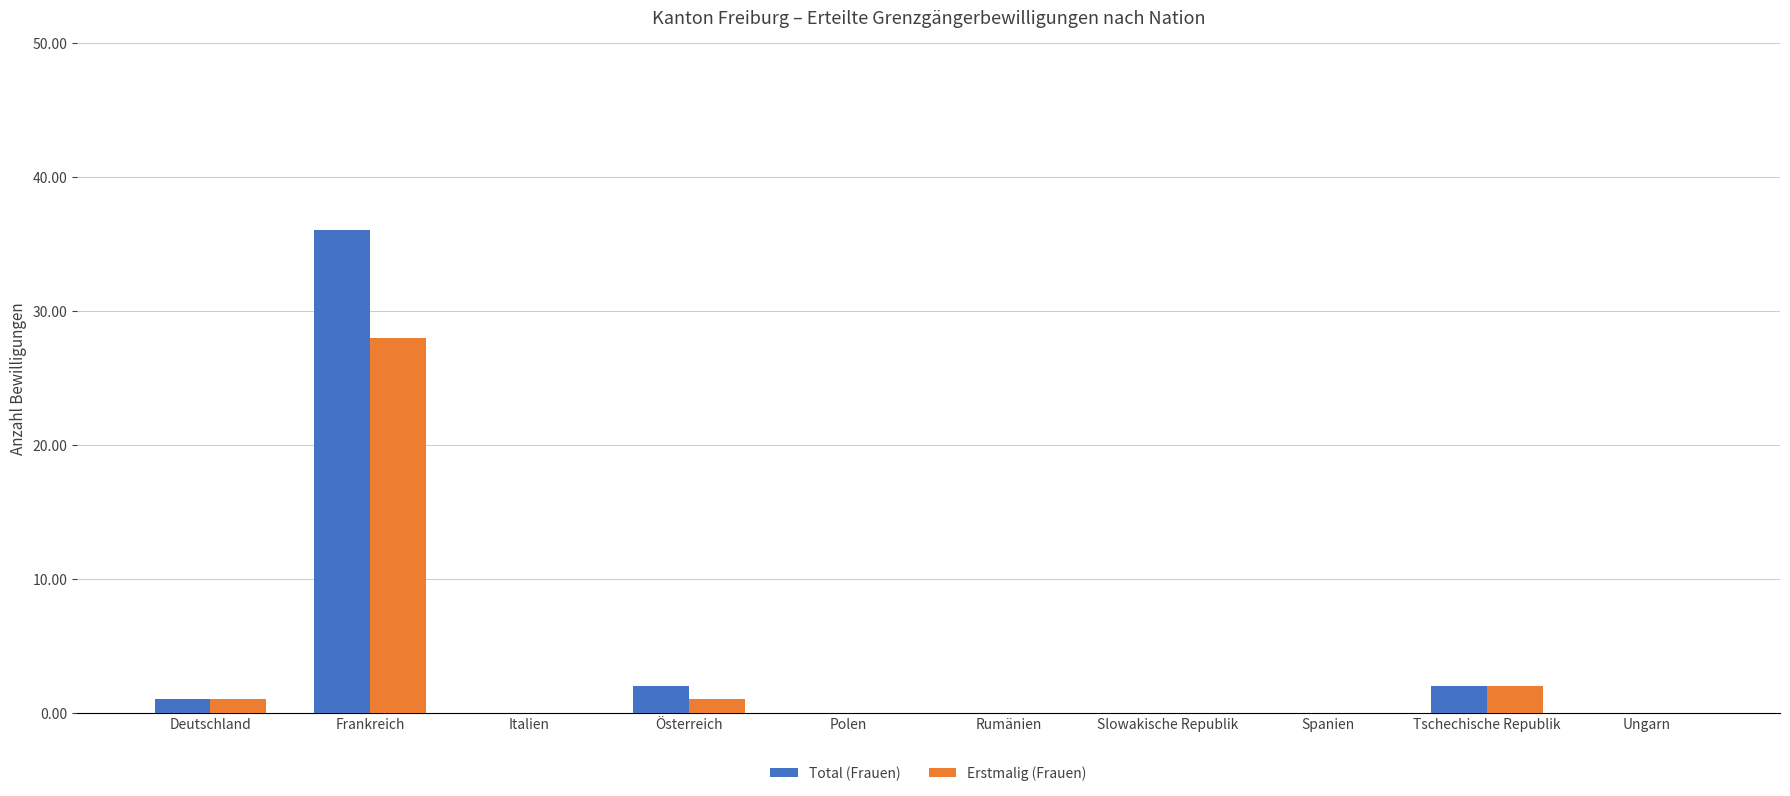

What are all the series names shown in the legend?

Total (Frauen), Erstmalig (Frauen)